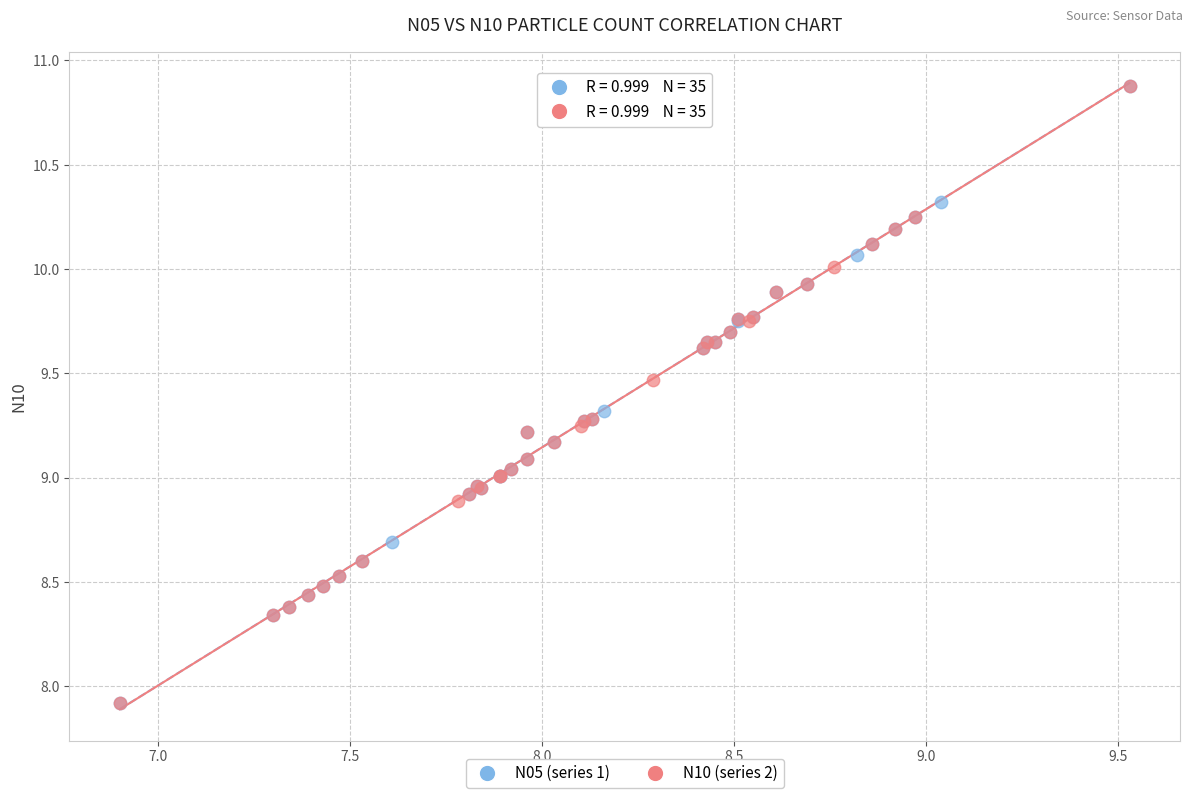

What are all the series names shown in the legend?

N05 (series 1), N10 (series 2)